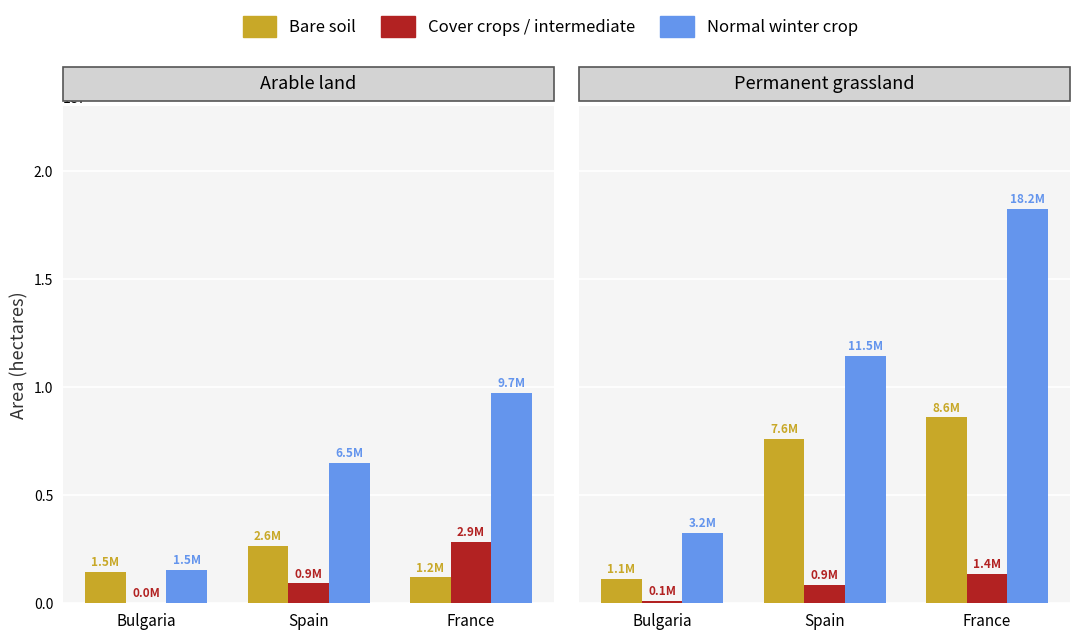

List the series in order of their overall mean, lowest first.

Cover crops or intermediate crop, Bare soil, Normal winter crop